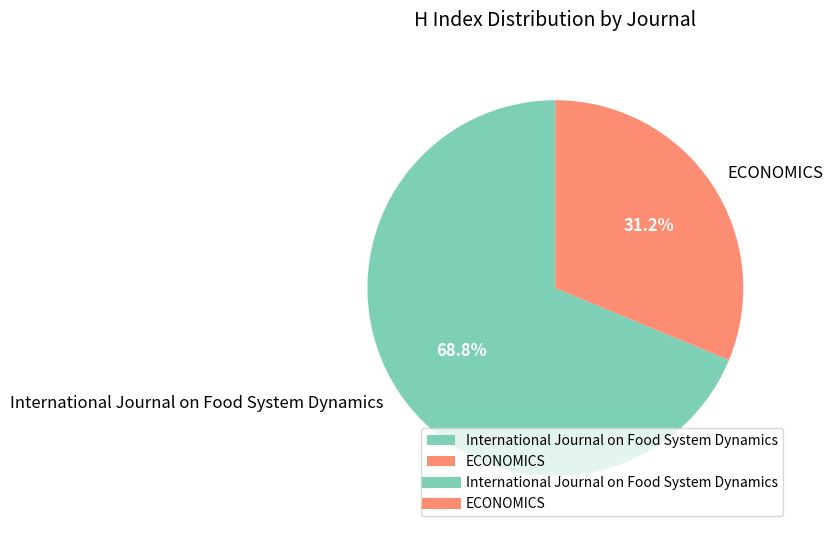

Approximately how many times larger is the value at ECONOMICS compared to International Journal on Food System Dynamics?

0.5